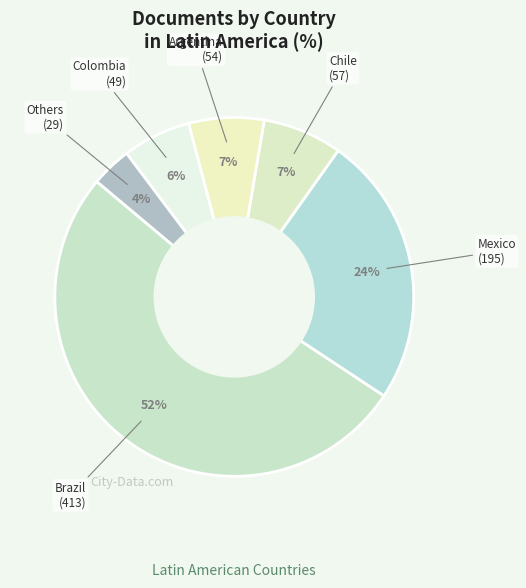

Does Brazil represent more than half of the total?

Yes